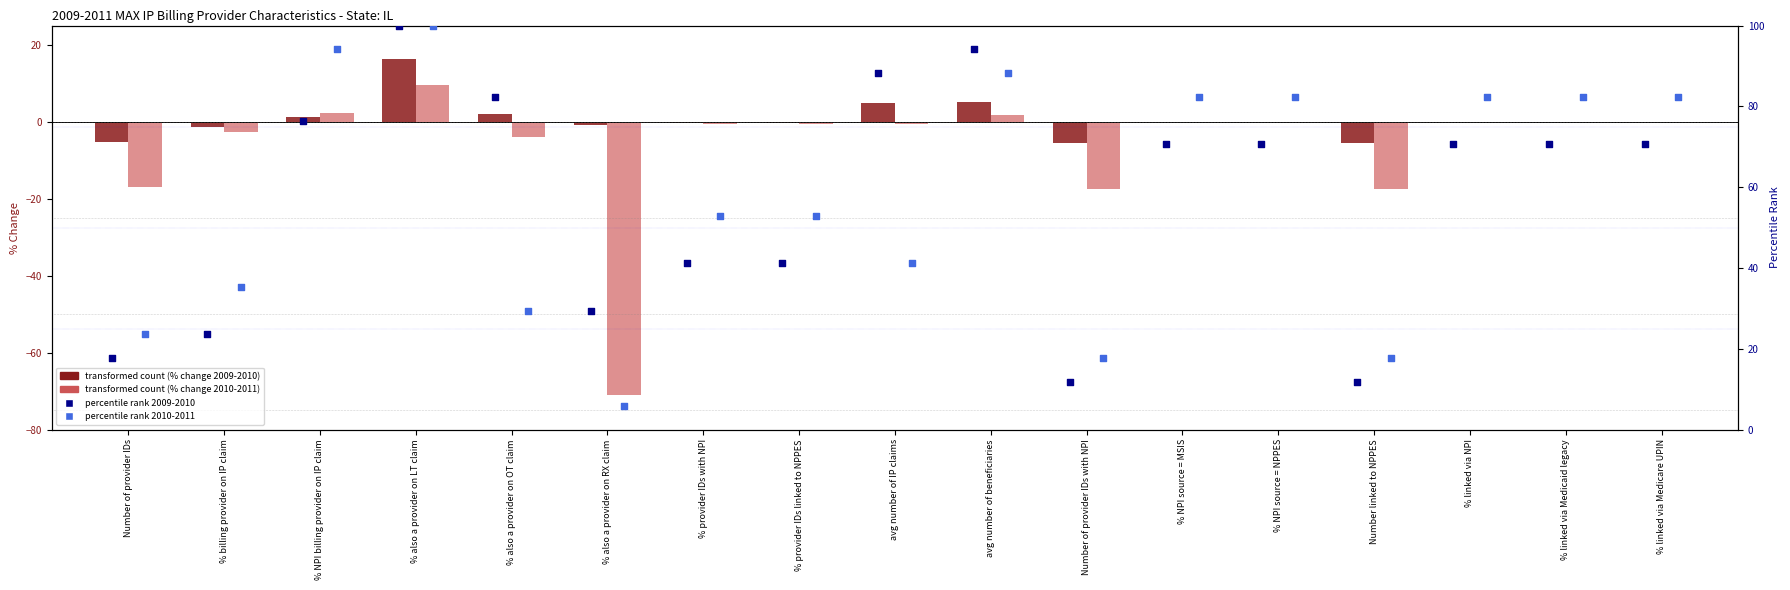

Which series contains the lowest Y value?

% Change 2010-2011